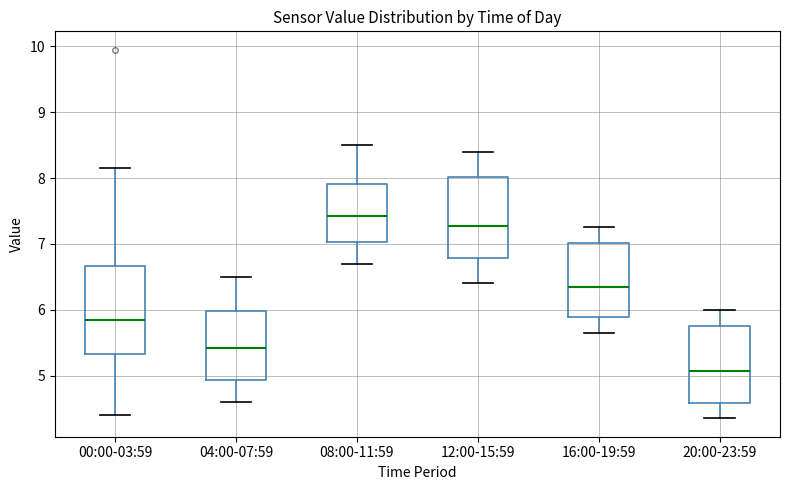

Which box is the tallest, from its lower edge to its upper edge?

00:00-03:59